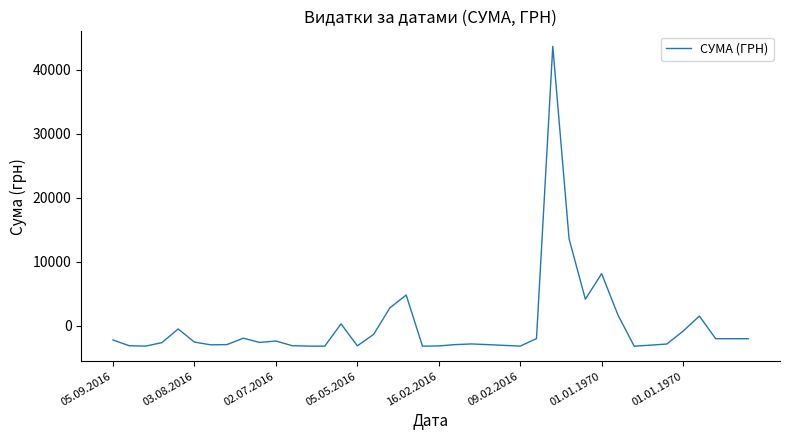

What is the minimum value shown in the chart?

-3198.3